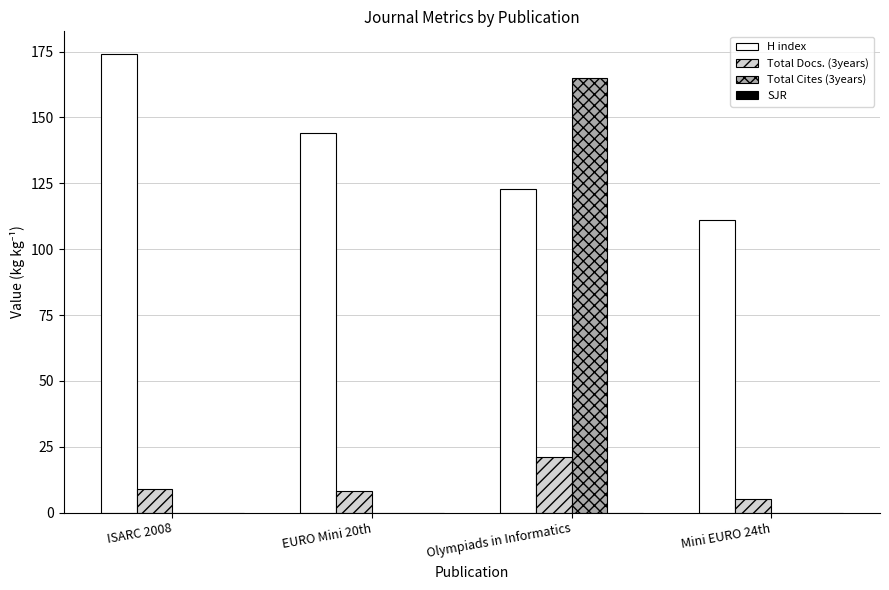

The H index series shows 297 at ISARC 2008. True or false?

False